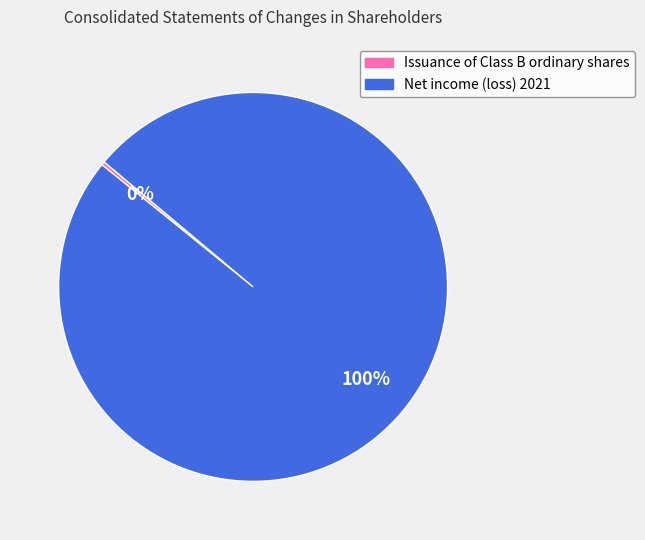

How many segments does this pie chart have?

2